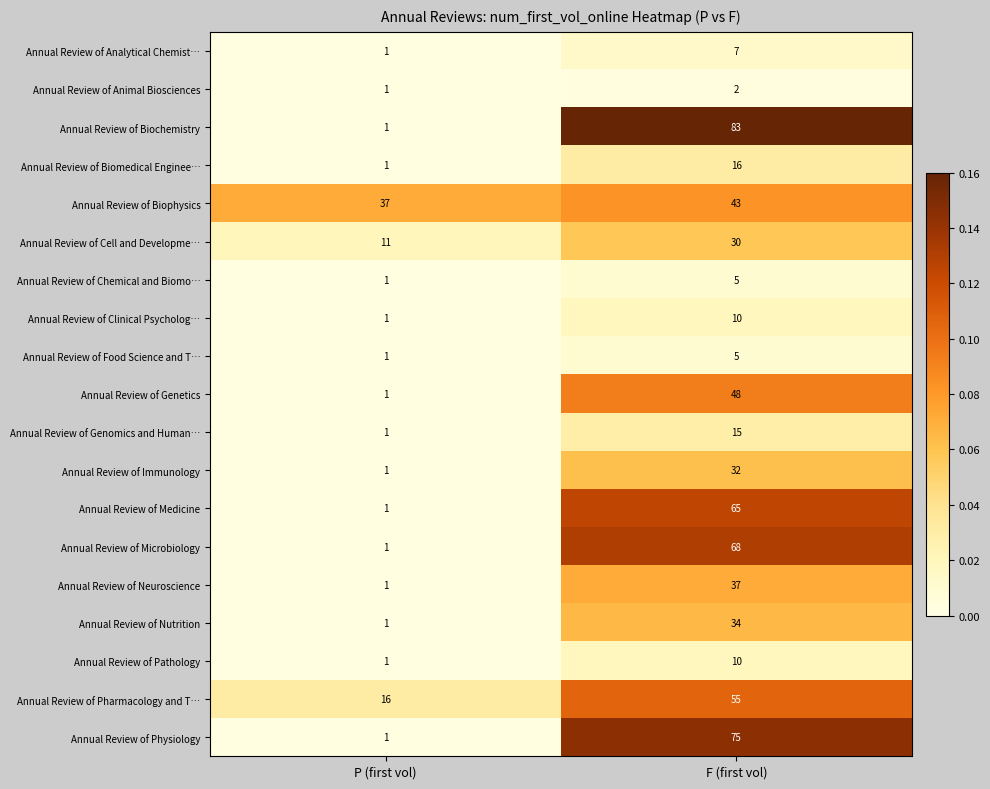

At which category does the chart reach its minimum across all series?

P (first vol)